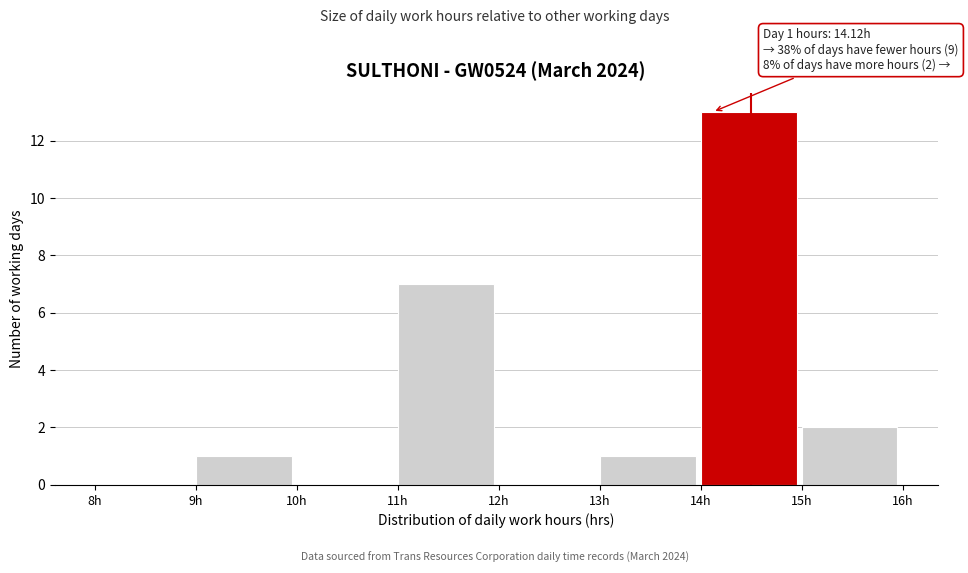

Over which range of the x-axis is the bar tallest?

14 to 15